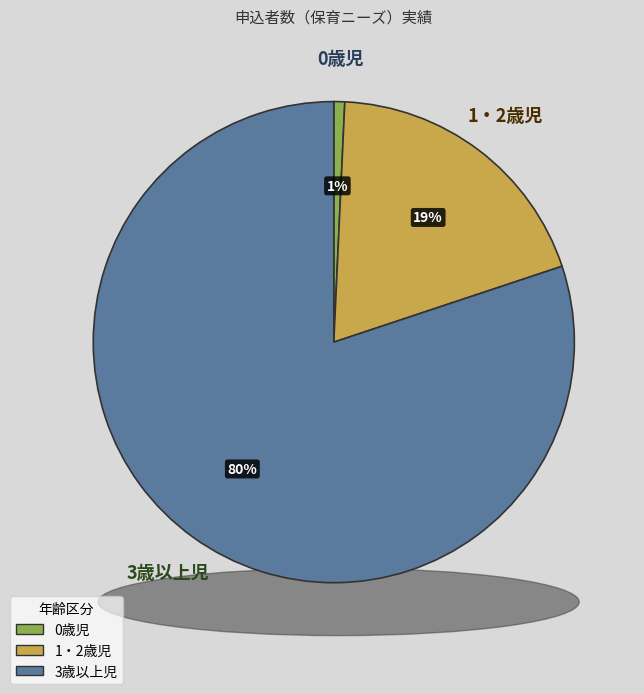

Does any single category account for the majority?

Yes